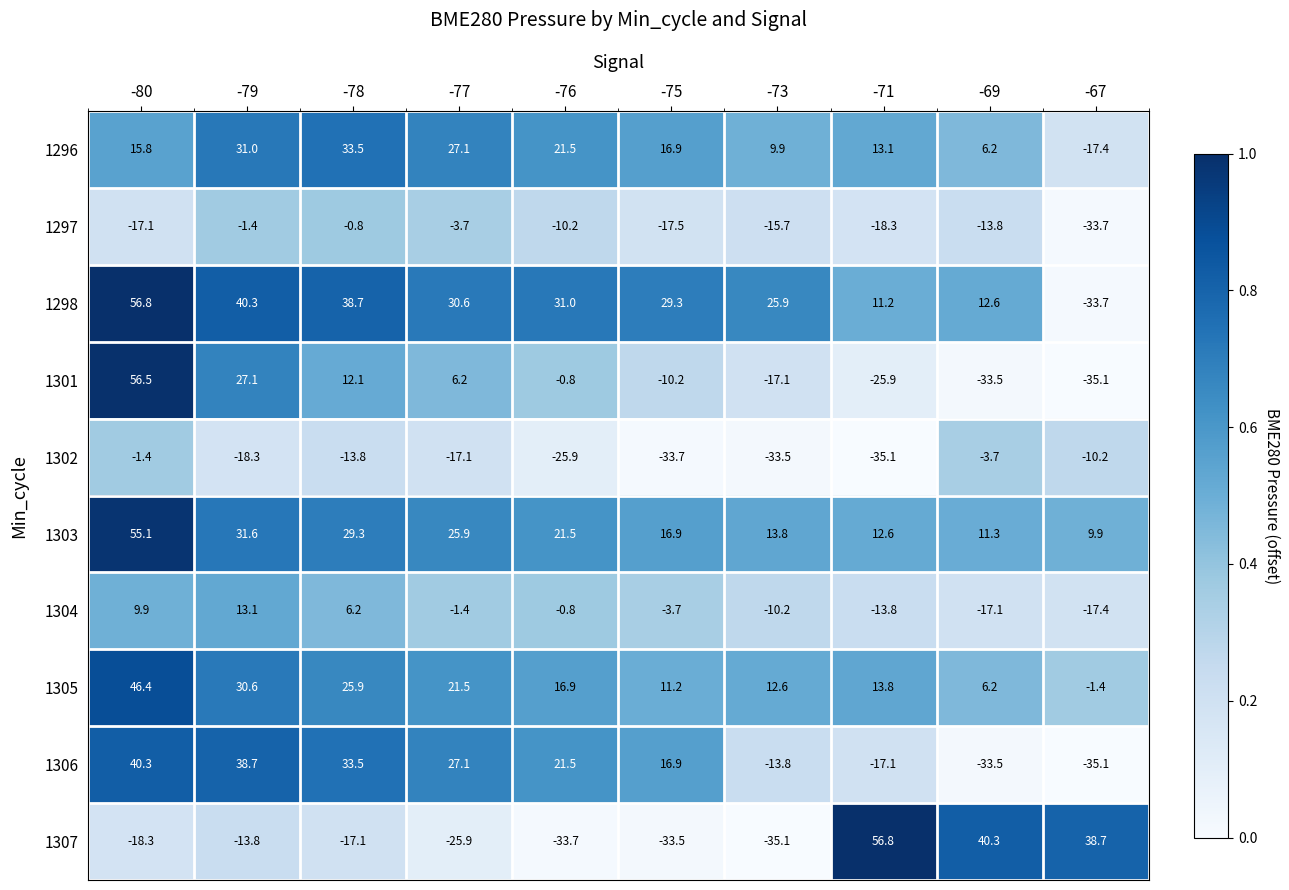

What is the smallest value displayed?

-35.1